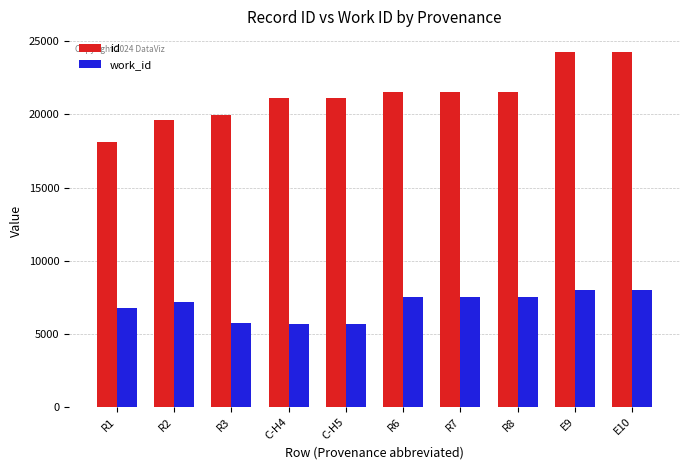

Is it true that id equals 25933 at R1?

False